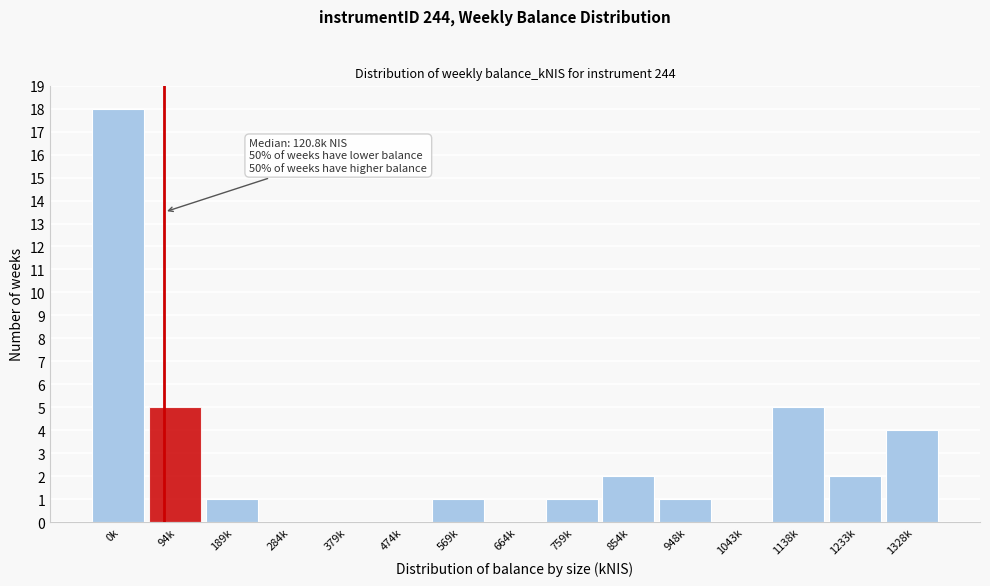

Reading left to right, extract all data points from this chart.

0k=18	94k=5	189k=1	284k=0	379k=0	474k=0	569k=1	664k=0	759k=1	854k=2	948k=1	1043k=0	1138k=5	1233k=2	1328k=4